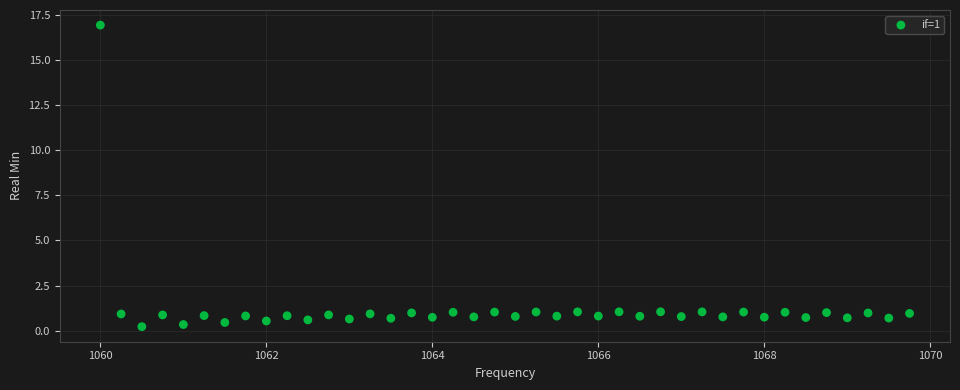

What is the range of Y values (max minus min)?

16.7